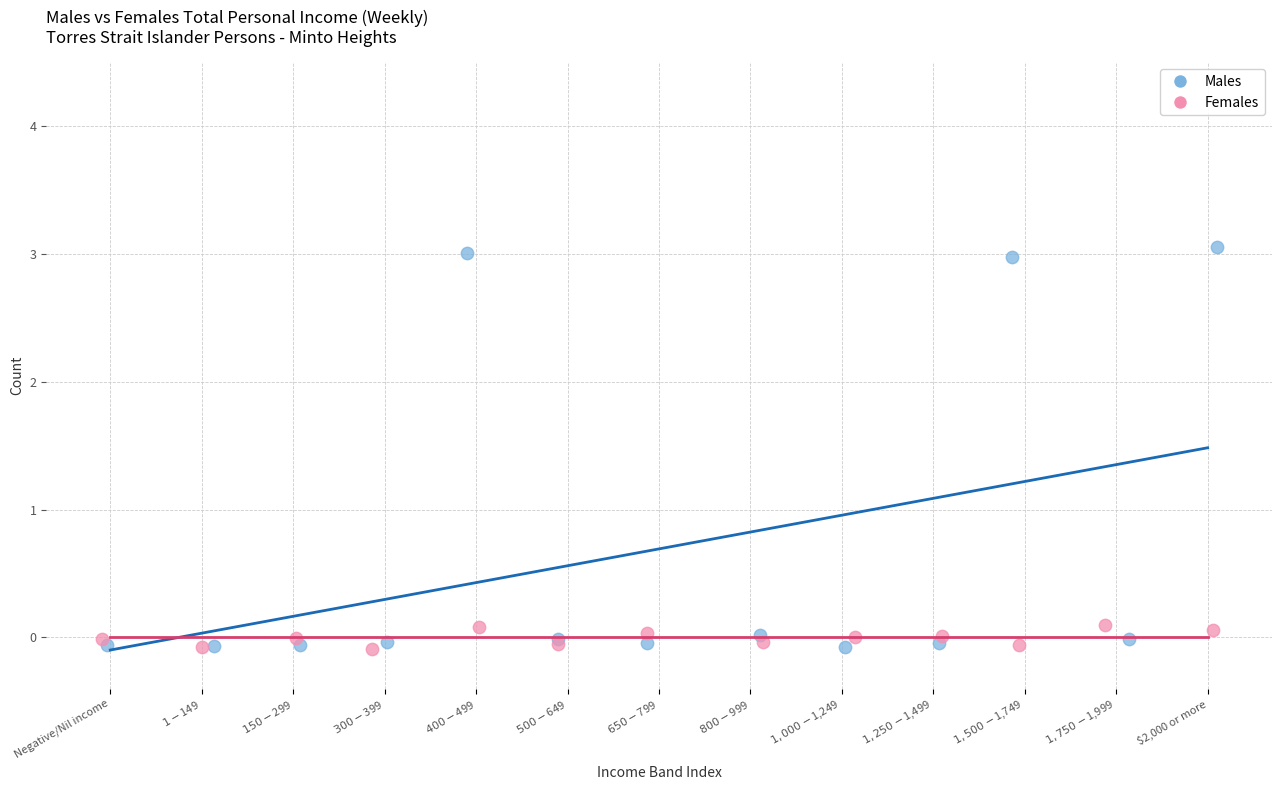

What are all the series names shown in the legend?

Males, Females